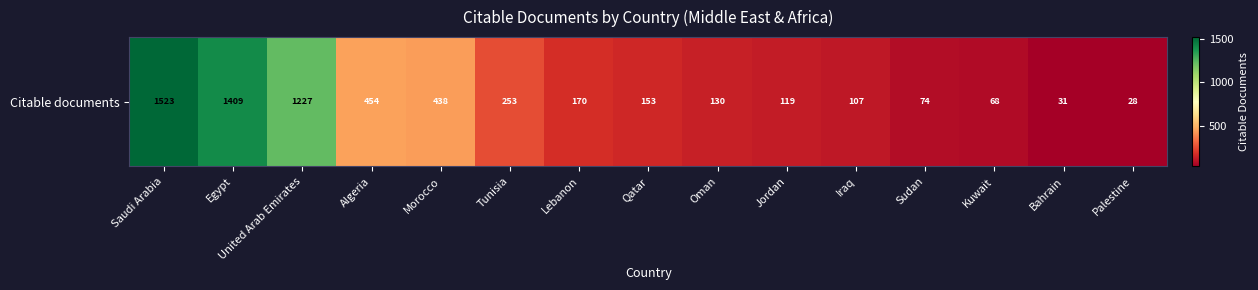

True or false: the data shows 651 at Morocco.

False